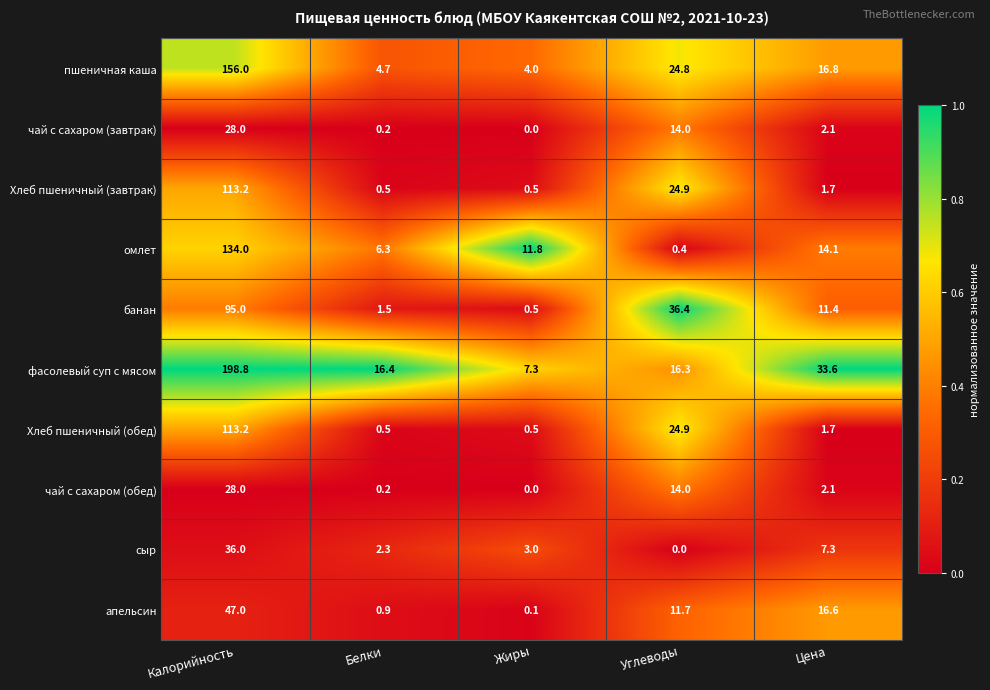

What is the greatest value displayed?

198.8